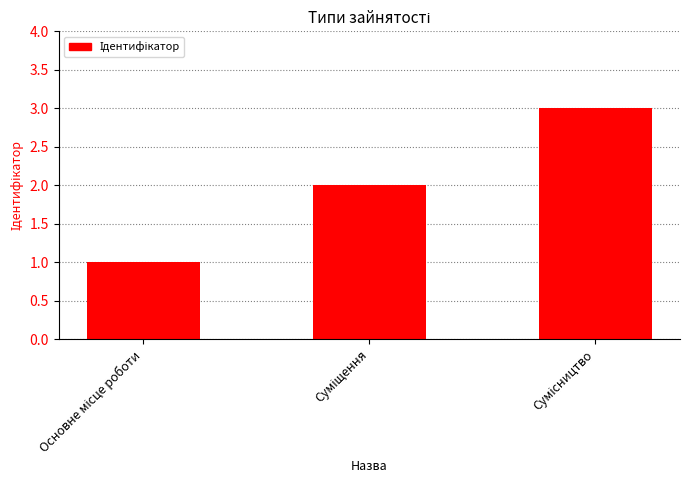

What is the greatest value displayed?

3